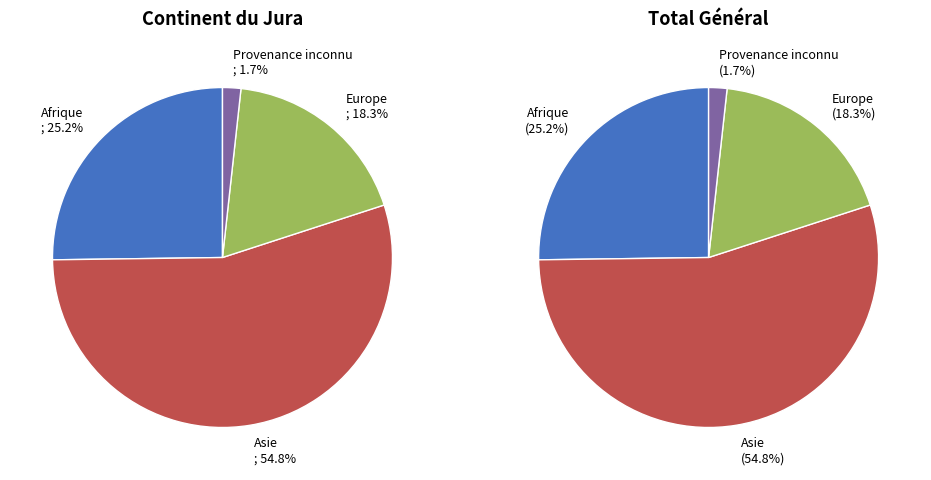

Is there any slice that represents more than half of the pie?

Yes